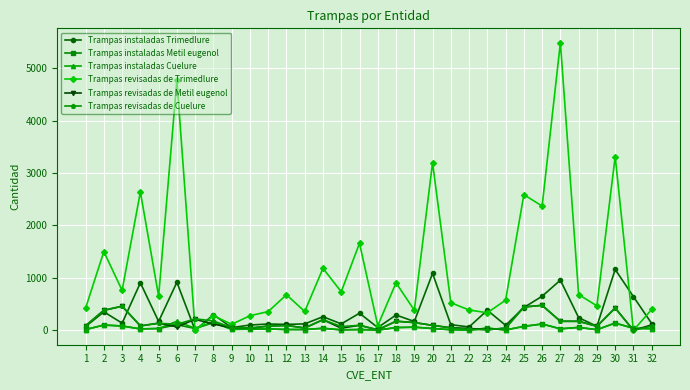

Between which two adjacent categories do Trampas instaladas Metil eugenol and Trampas instaladas Trimedlure first intersect?

6 and 7